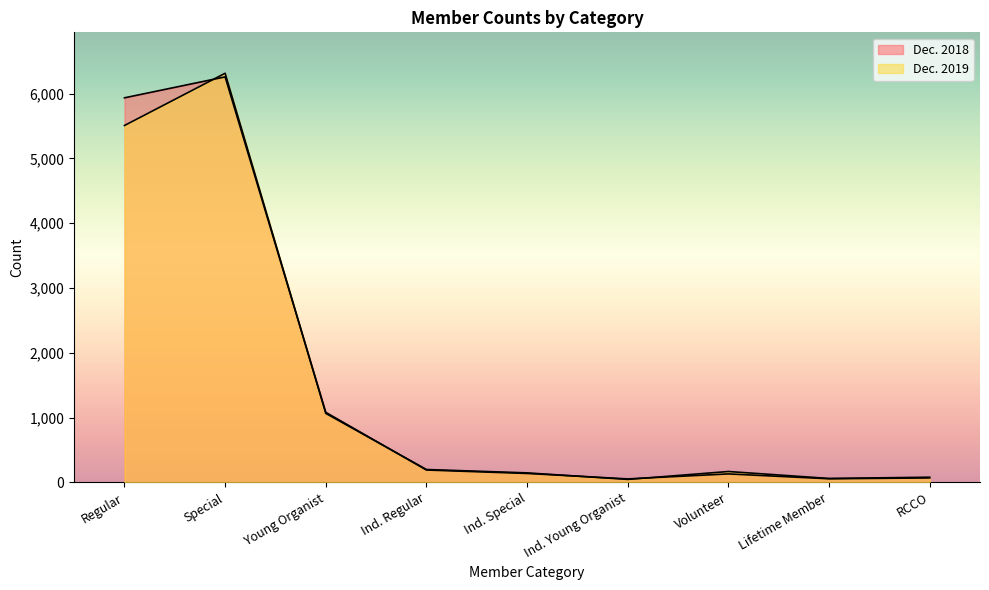

Does the chart have visible grid lines?

No